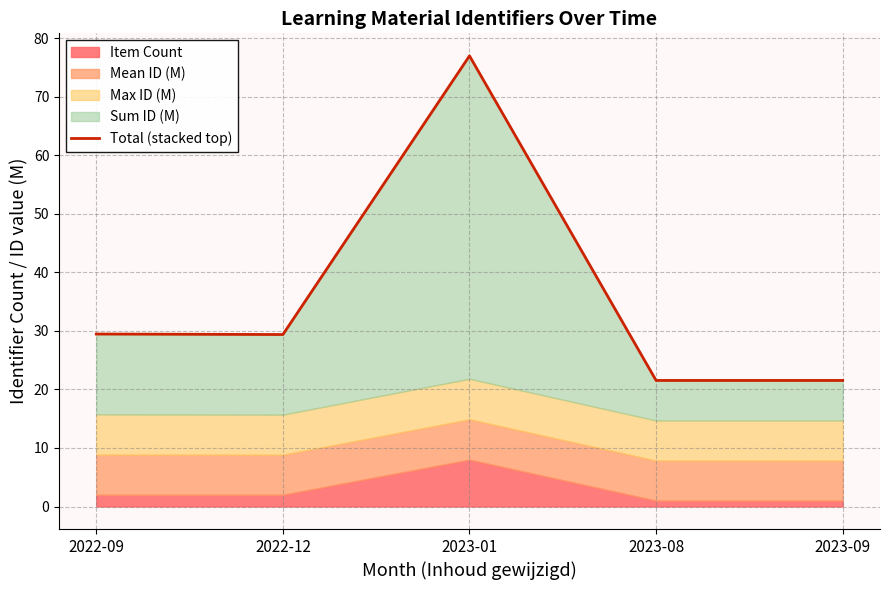

Does the chart have visible grid lines?

Yes